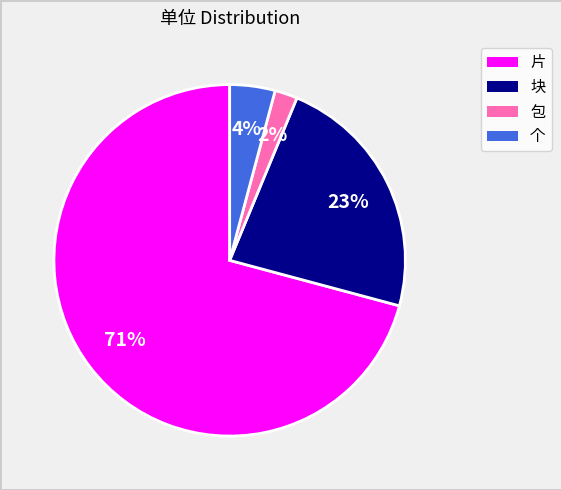

Does 片 represent more than half of the total?

Yes